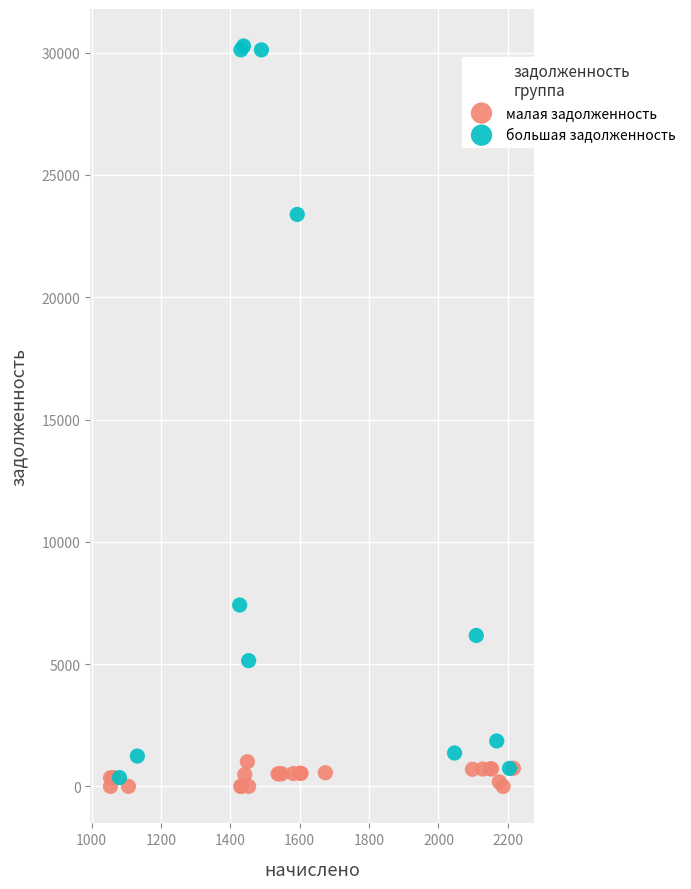

Which series reaches the maximum Y coordinate?

большая задолженность